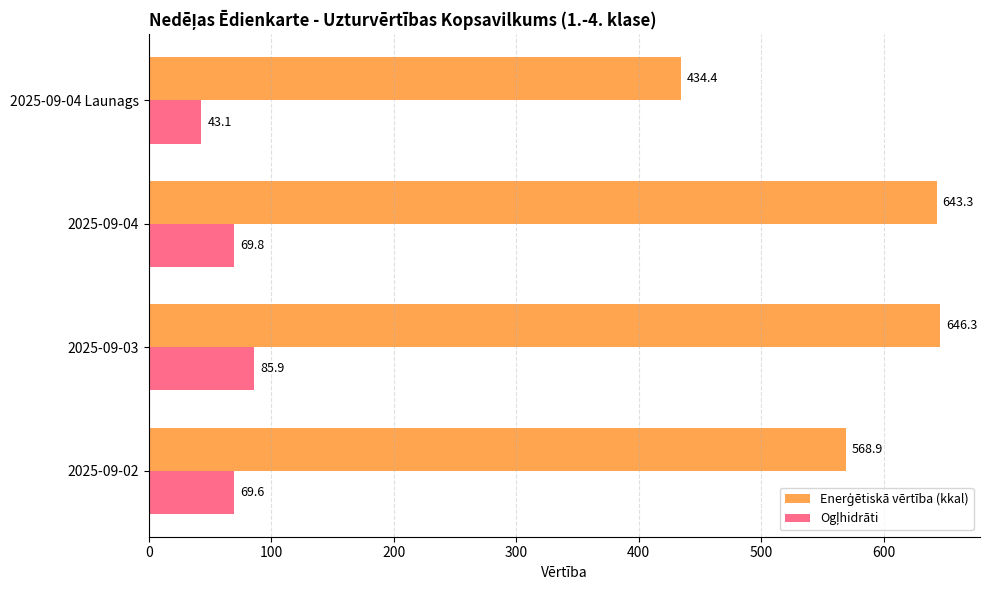

What is the maximum value shown in the chart?

646.3